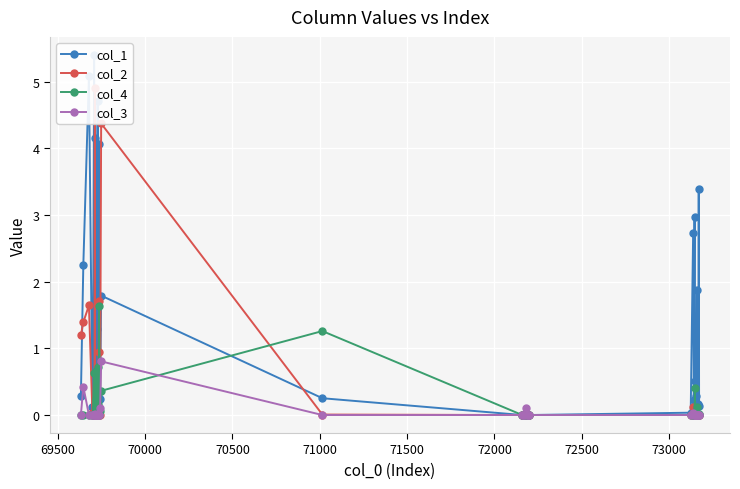

True or false: col_1 and col_3 intersect in this chart.

False